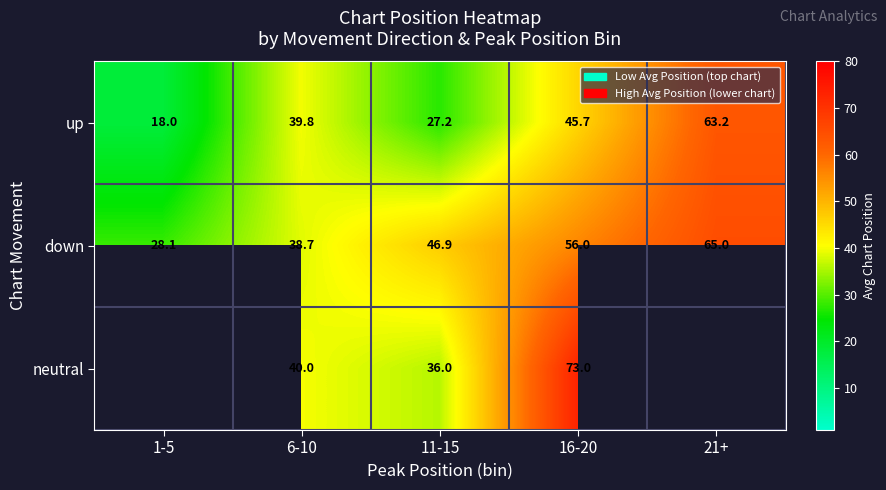

What is the difference between the up values at 21+ and 1-5?

45.2